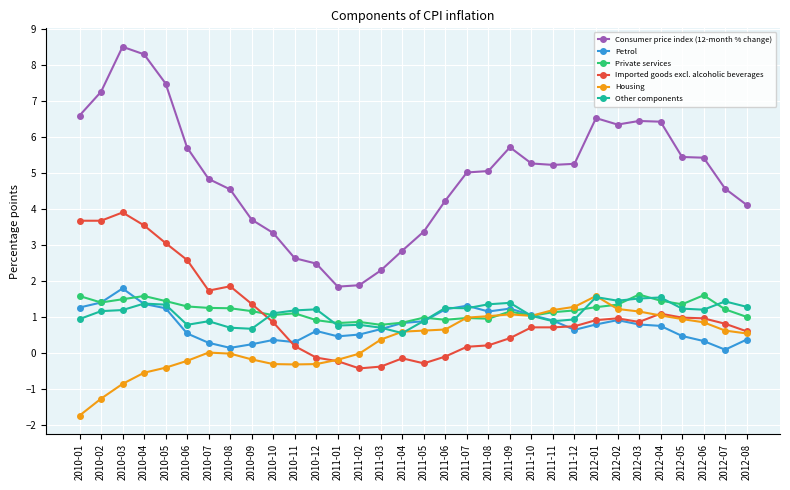

What is the label of the 18th point from the right?

2011-03